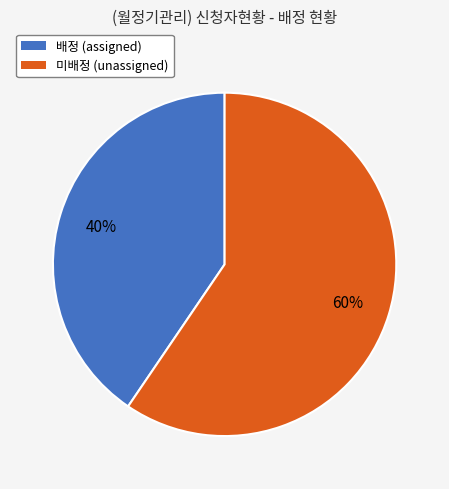

What is the smallest slice in the pie chart?

배정